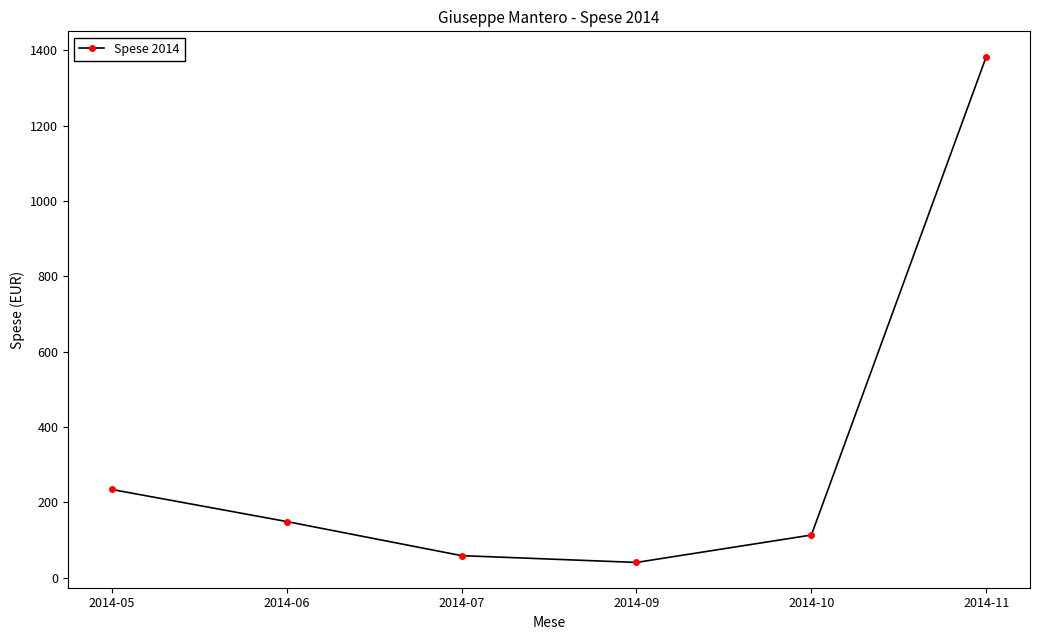

True or false: there are more than 1 points higher than both neighbors.

False